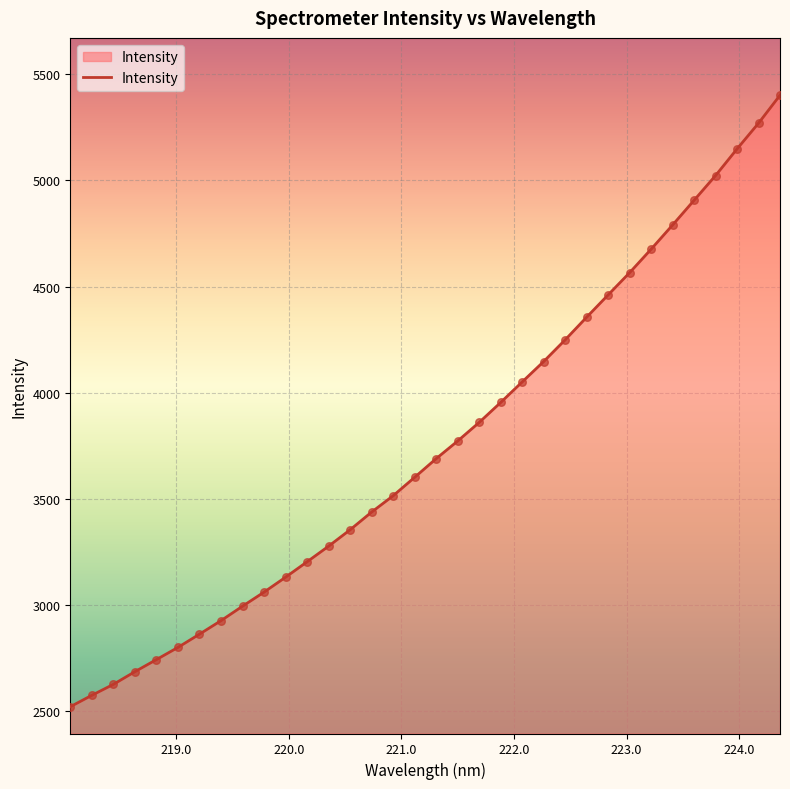

What is the maximum value shown in the chart?

5401.4